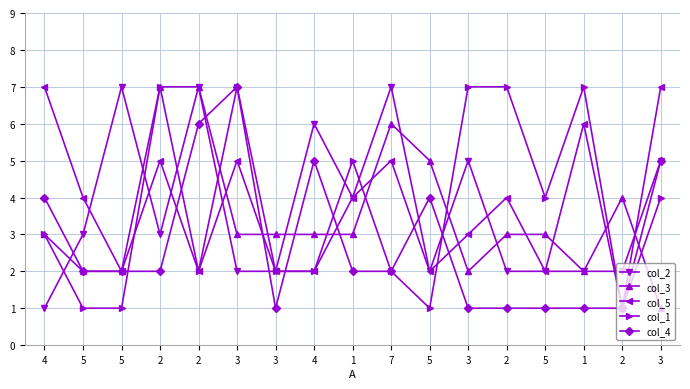

Which series has the largest range (max minus min)?

col_2